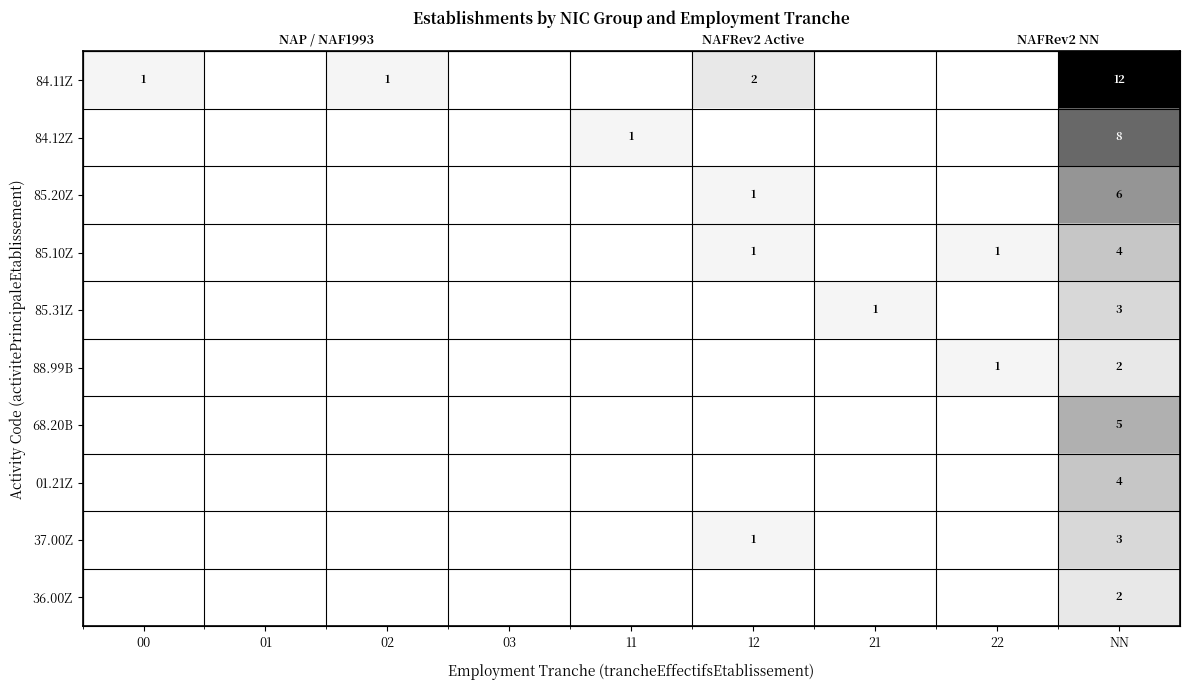

Which series has the widest spread of values?

84.11Z